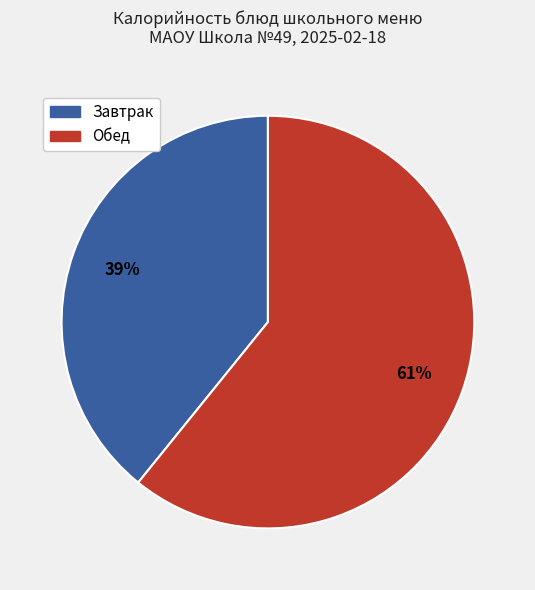

To the nearest percent, what is the difference between the largest and smallest slice percentages?

22%